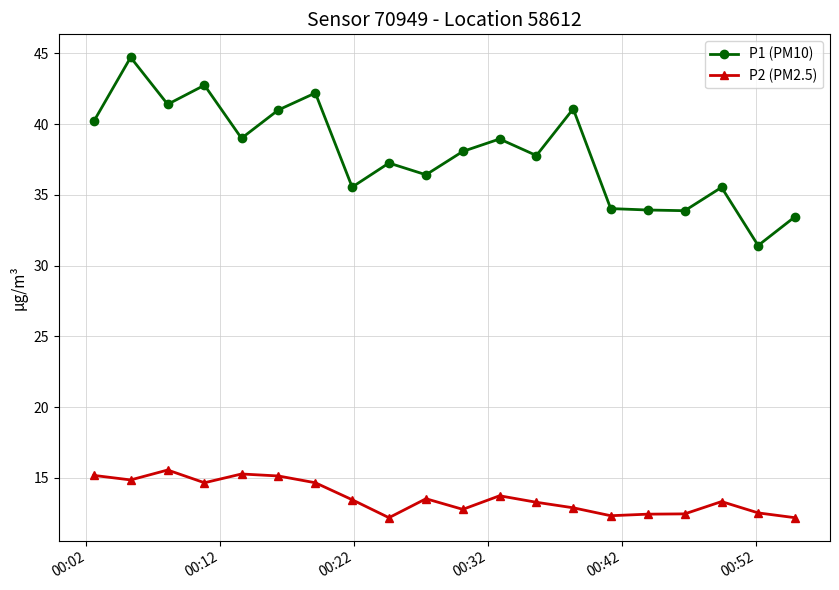

At how many categories does at least one series exceed 20?

20